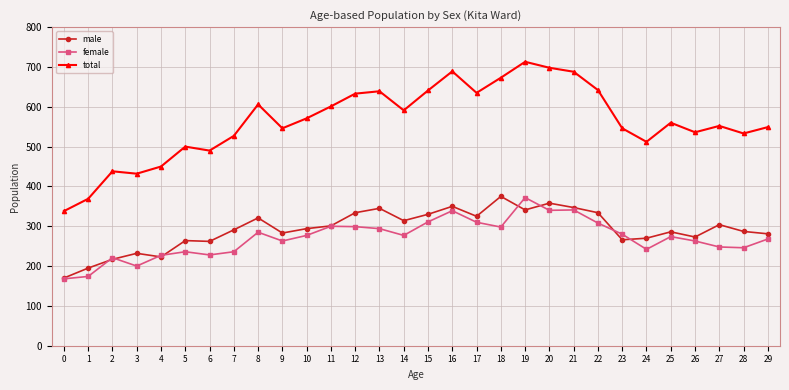

What is the lowest value of the total series?

338